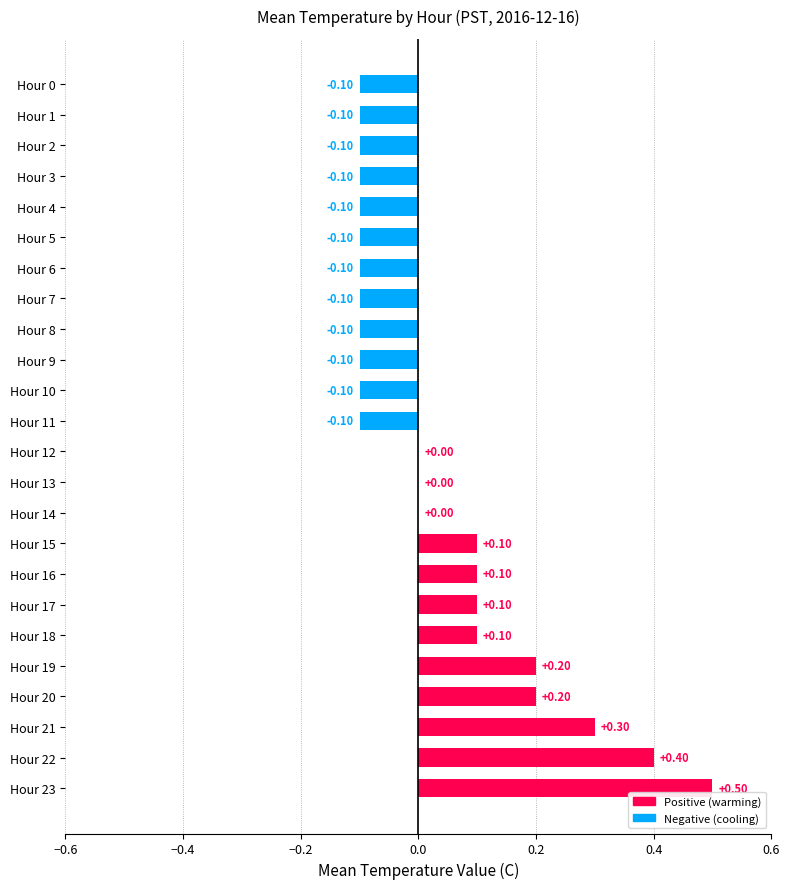

Between Hour 23 and Hour 16, which is larger?

Hour 23